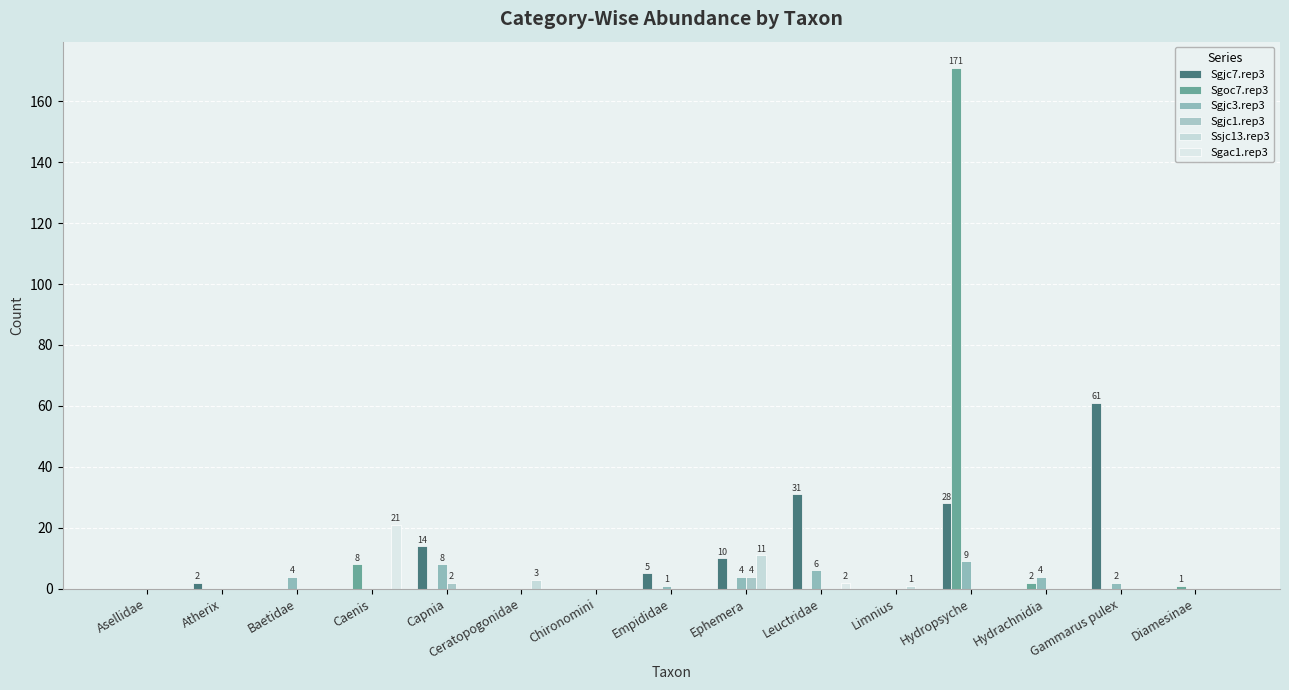

Which series has the widest spread of values?

Sgoc7.rep3